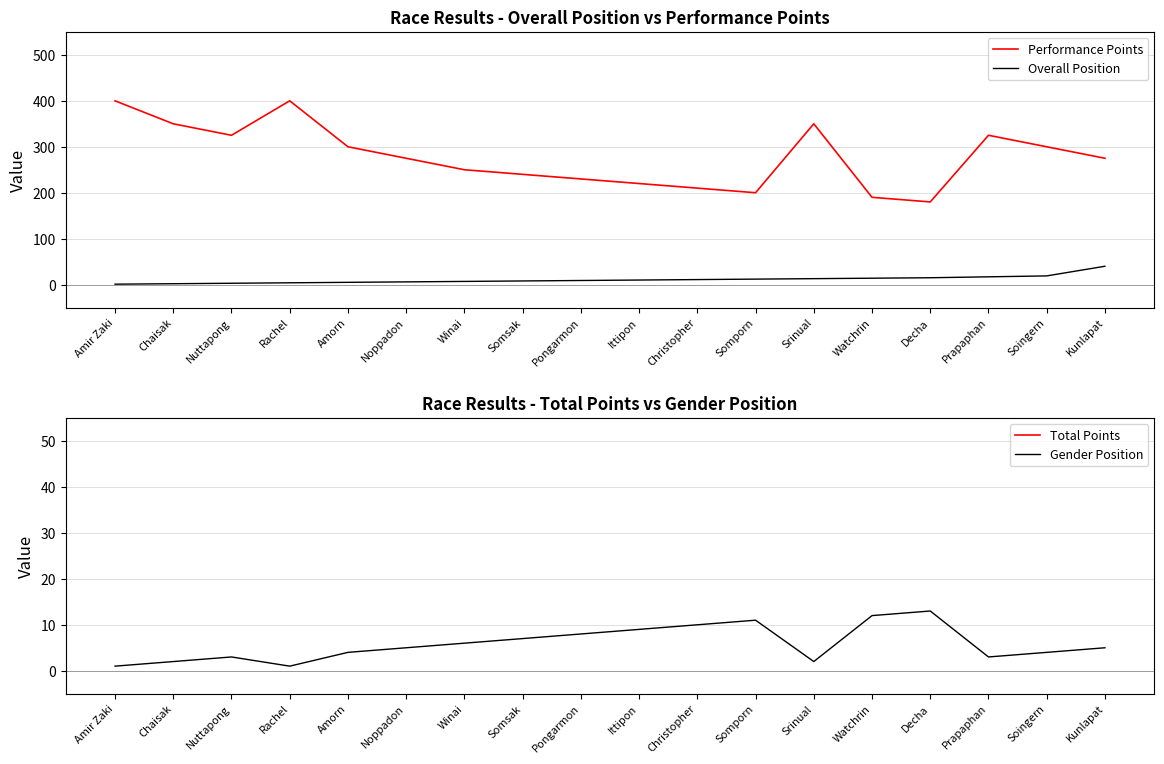

What value does the Gender Position series have at Somporn?

11